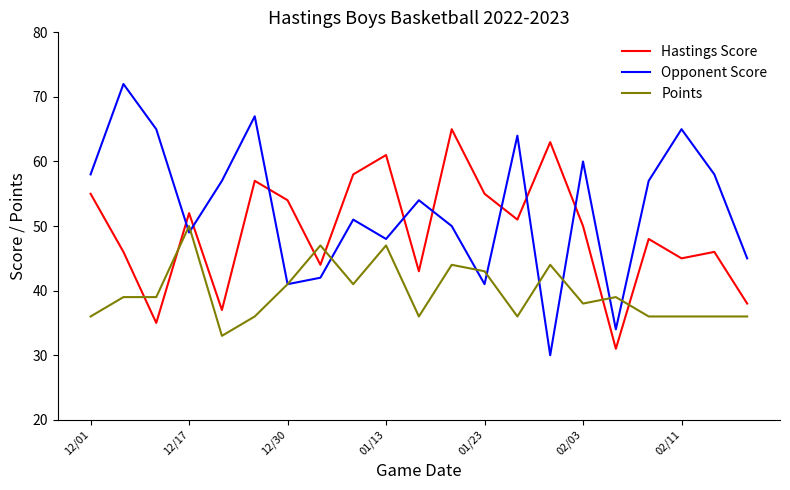

What is the smallest value displayed?

30